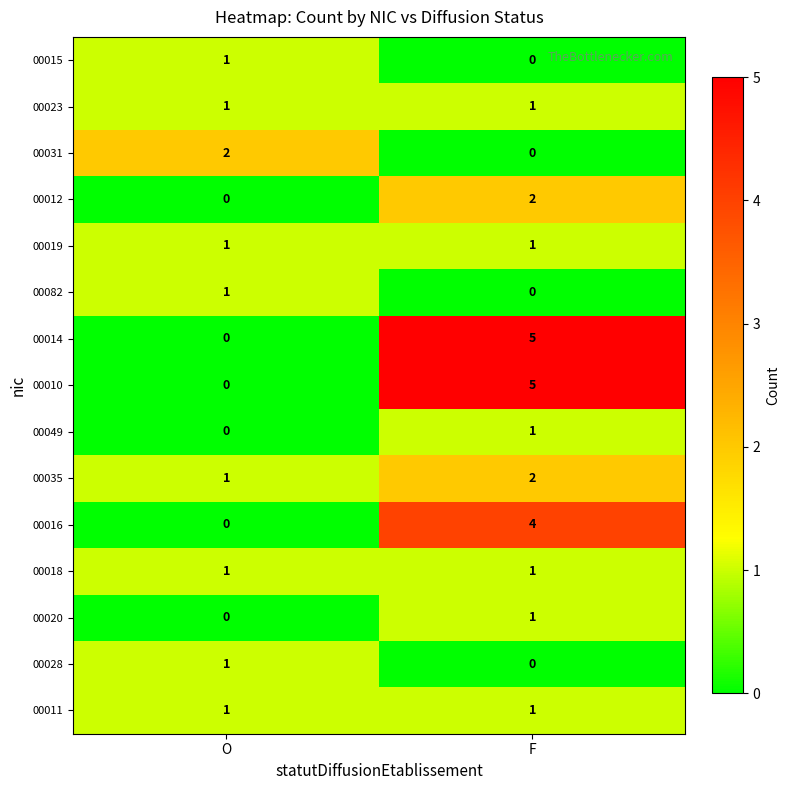

Rank the categories by 00082 value from lowest to highest.

F, O